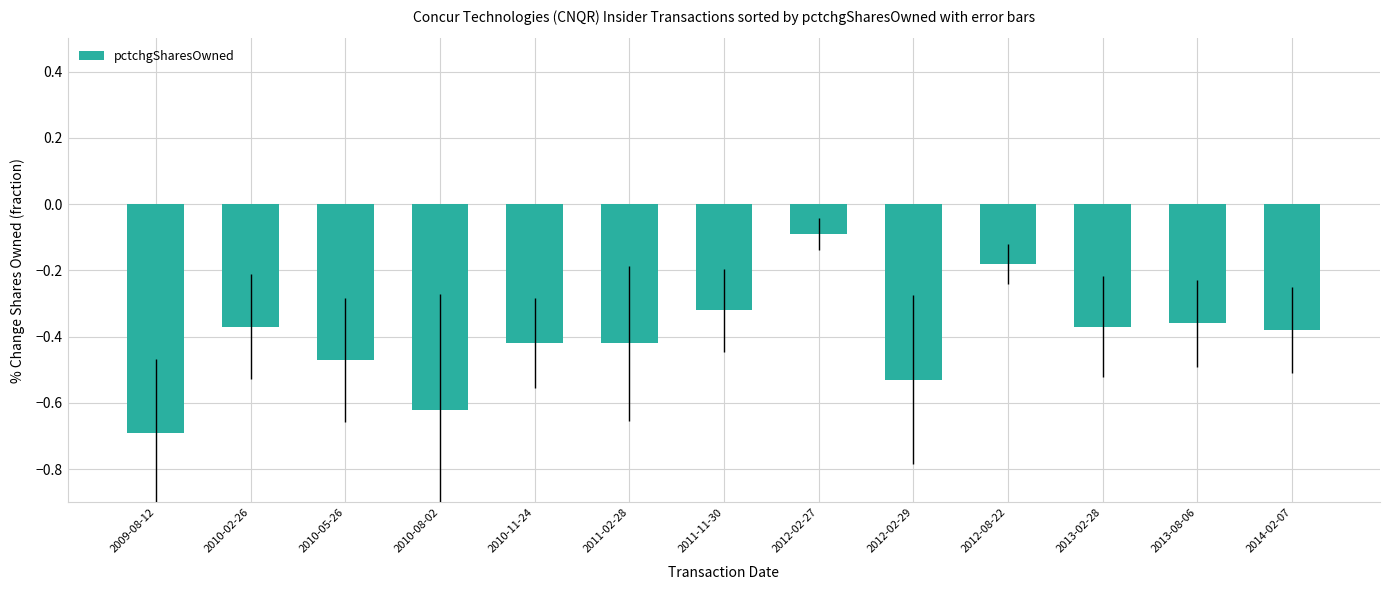

Which has a higher value, 2014-02-07 or 2011-02-28?

2014-02-07